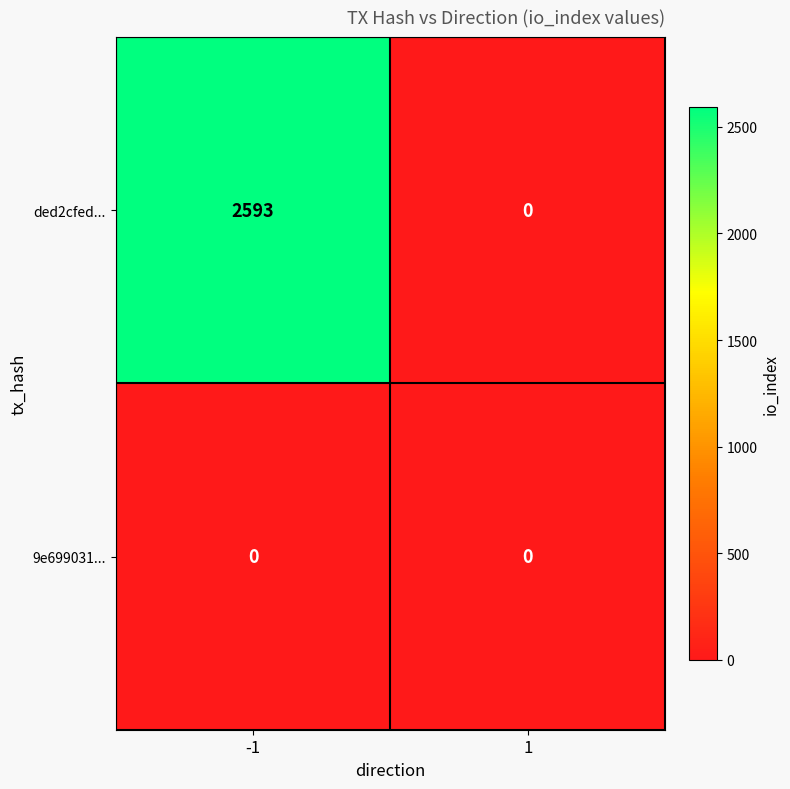

List the series in order of their overall mean, highest first.

ded2cfed..., 9e699031...